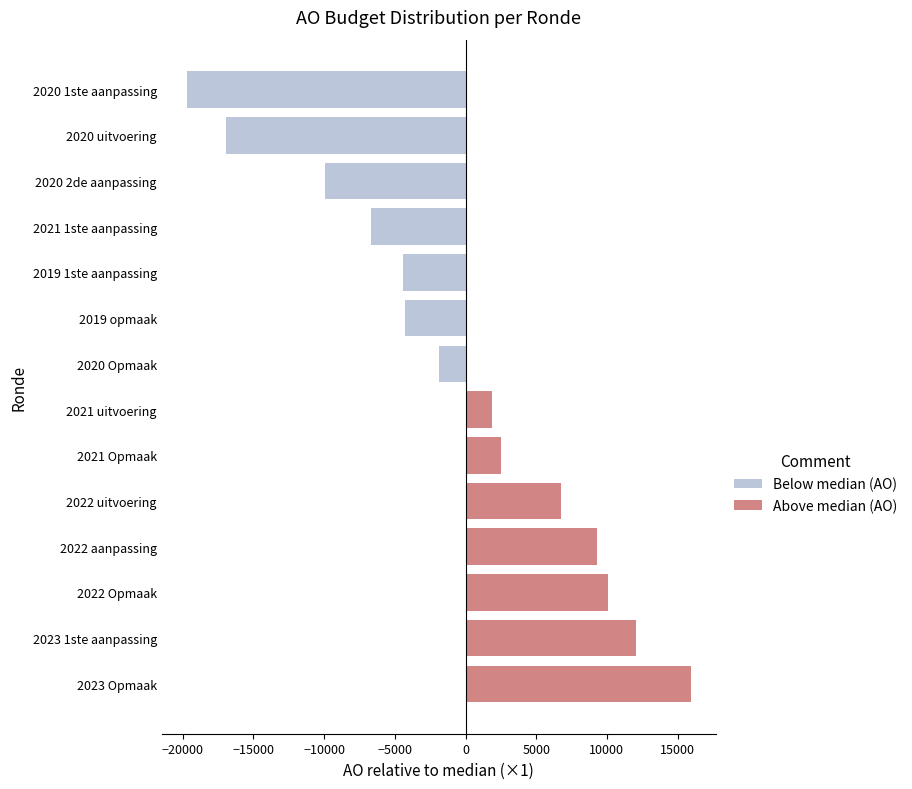

Which series has the largest range (max minus min)?

Below median (AO)